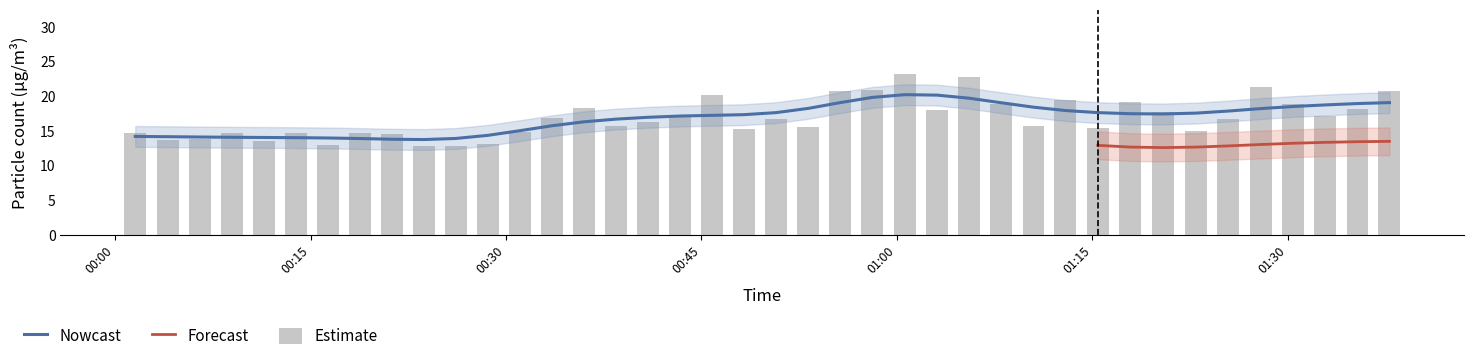

What is the value of the 31st bar from the left?

15.4